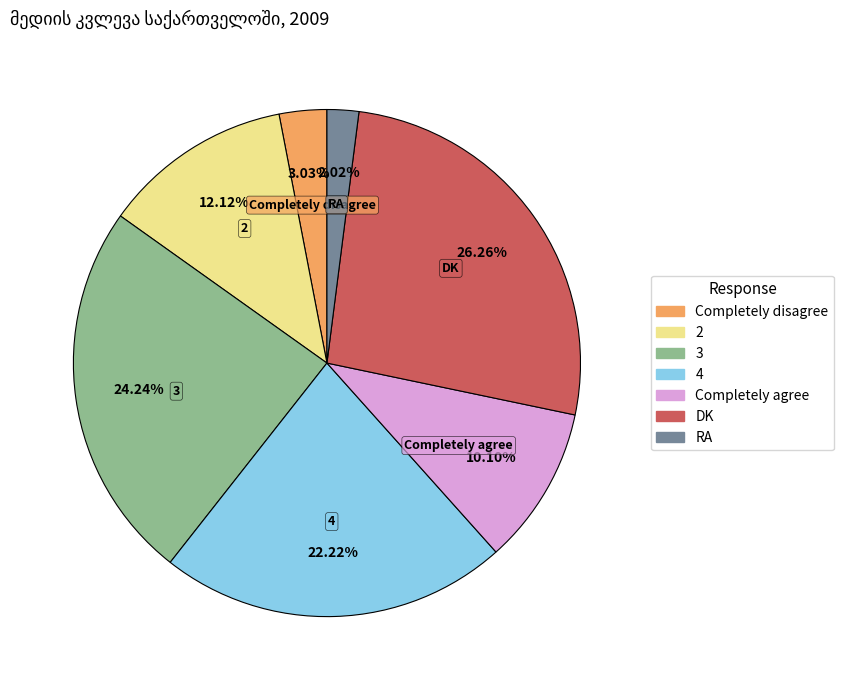

The RA slice represents 2% of the pie. True or false?

True